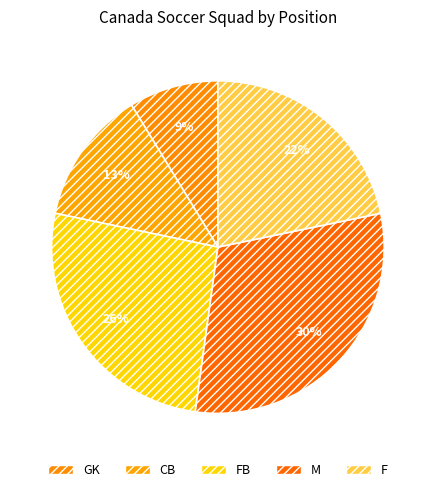

The GK slice represents 9% of the pie. True or false?

True